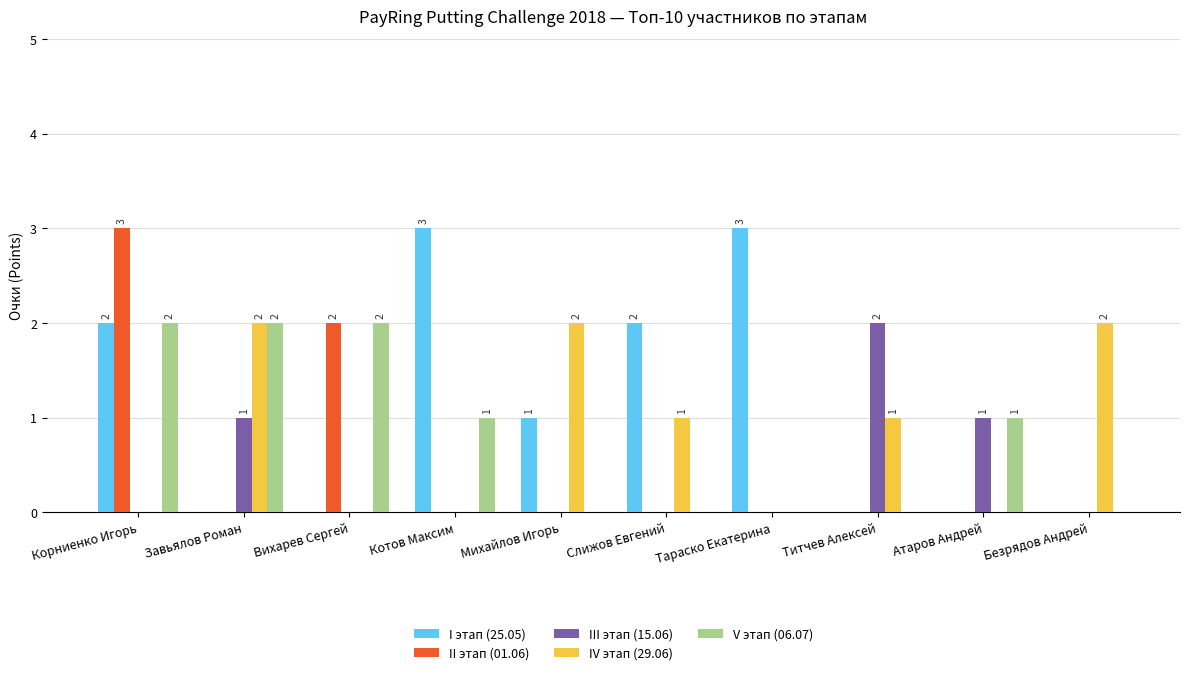

At which label does II этап (01.06) reach its peak?

Корниенко Игорь